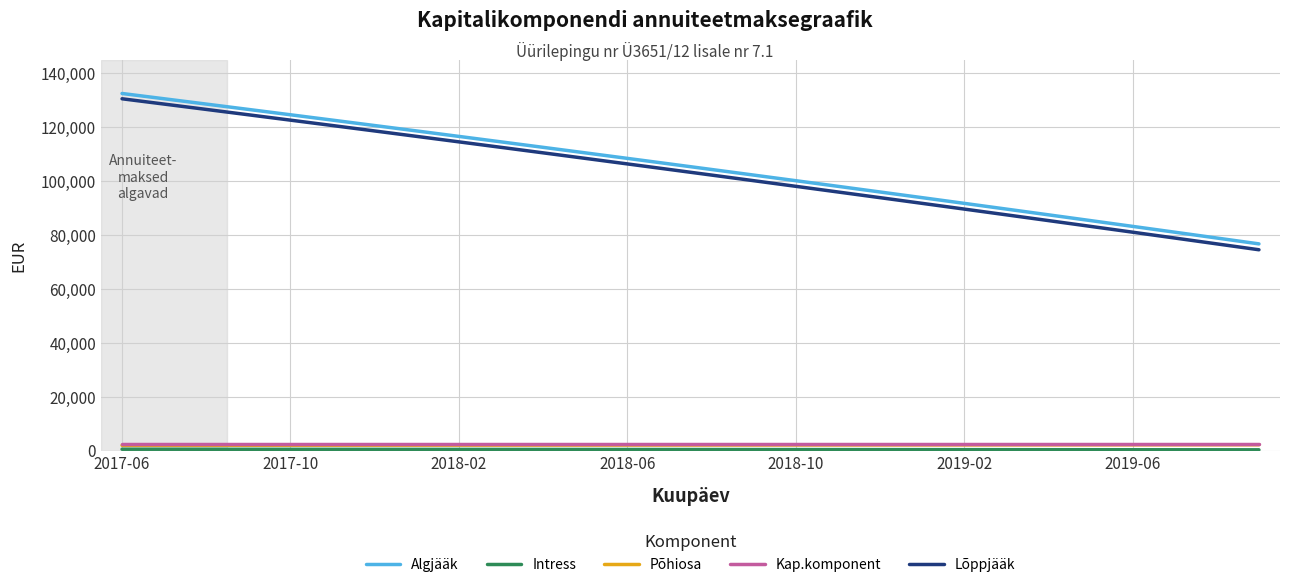

What is the highest value of the Lõppjääk series?

130488.4